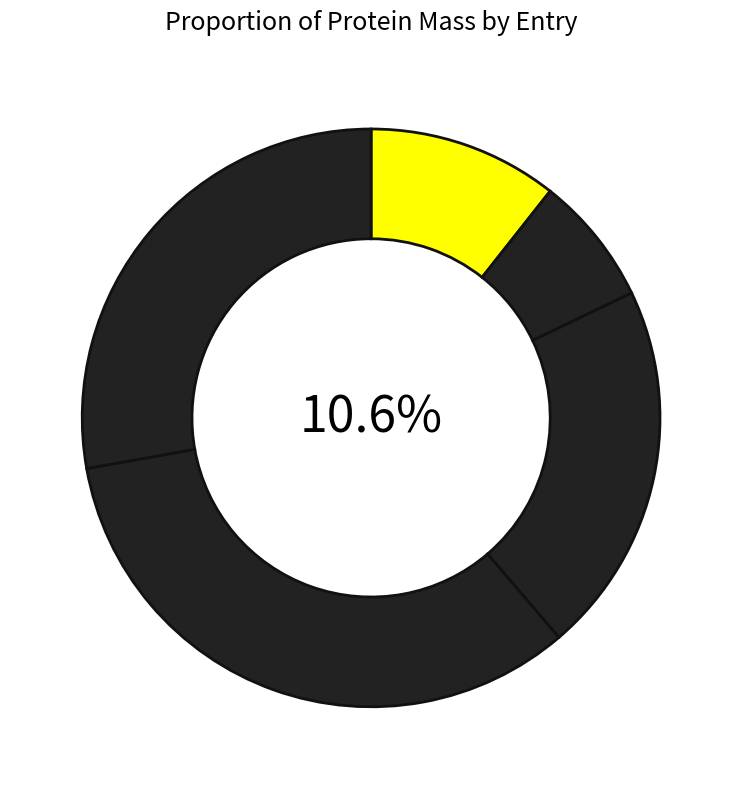

Rank the categories by value from lowest to highest.

A0A2I8B2K8, A0A2I8B2K7, A0A2I8B2K9, A0A2I8B2L4, A0A2I8B2L1